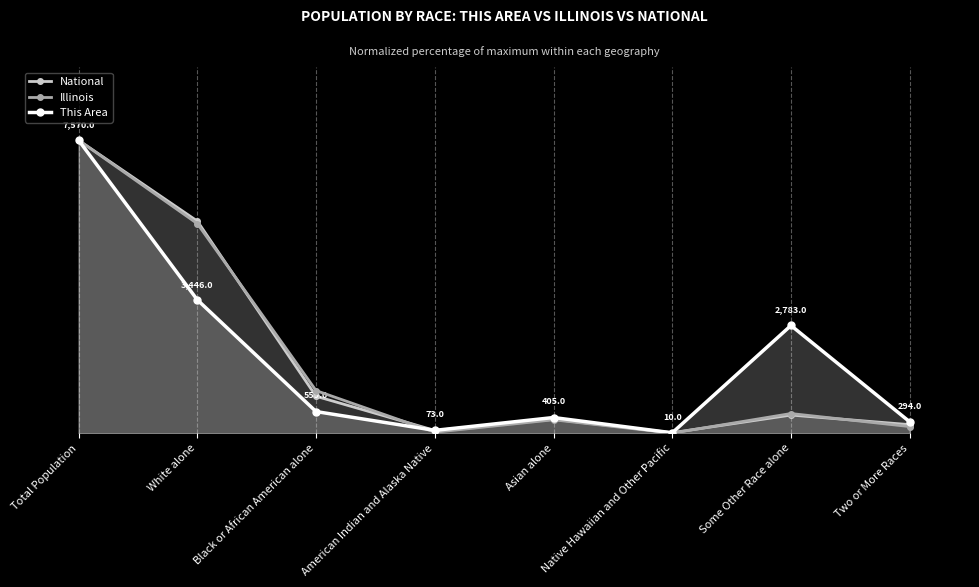

Between which two adjacent categories do Illinois and National first intersect?

White alone and Black or African American alone